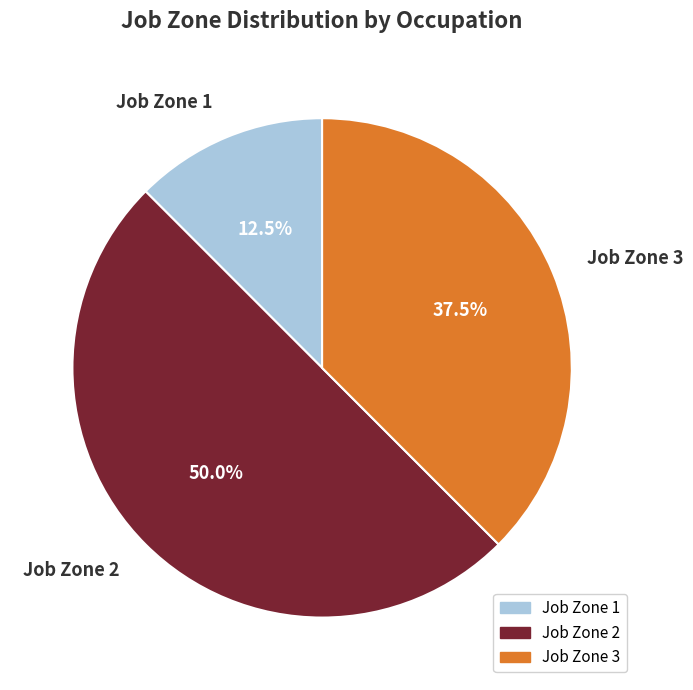

Combined, what portion of the pie is Job Zone 1 and Job Zone 3?

50.0%